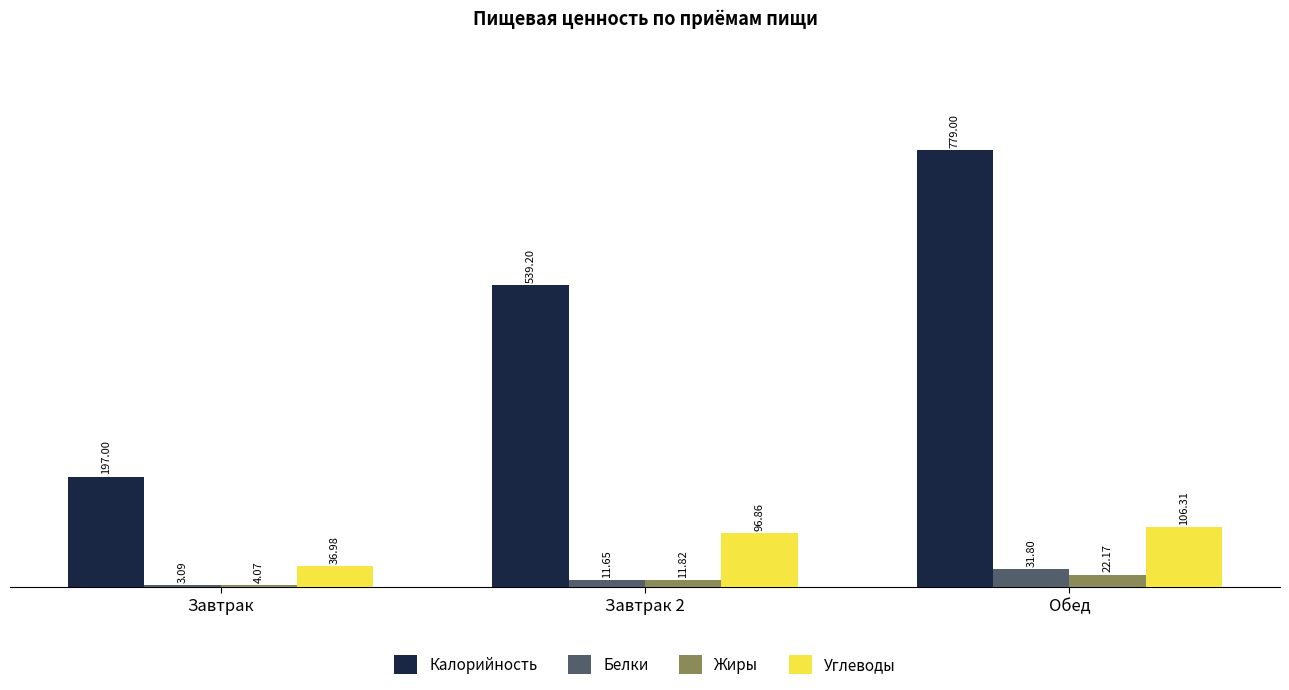

What is the approximate value of Белки at Завтрак 2?

11.7